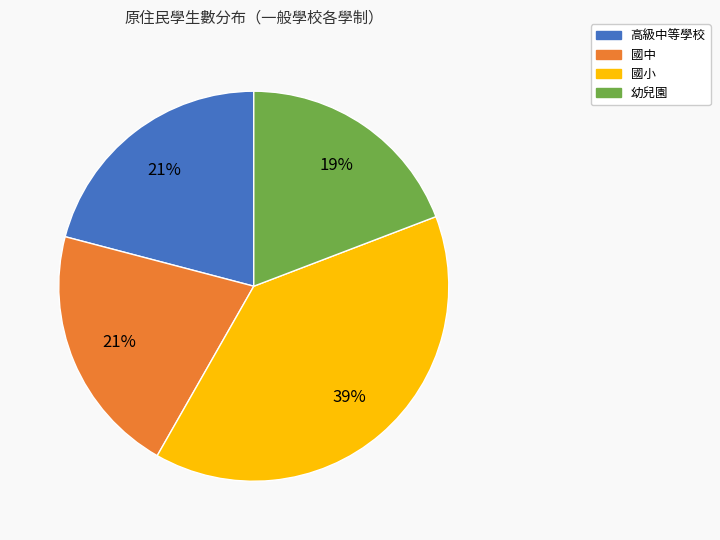

To the nearest percent, what is the combined percentage of 高級中等學校 and 國中?

42%